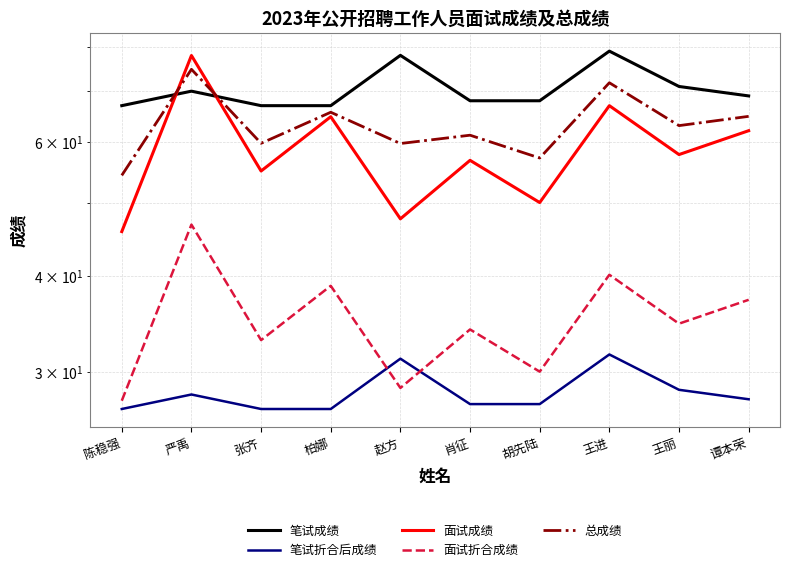

What is the difference between the maximum and minimum values in the 笔试折合后成绩 series?

4.8